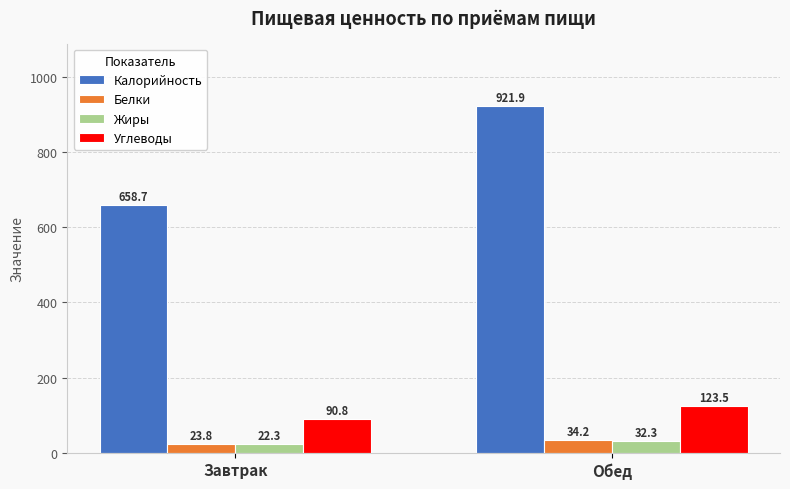

At Обед, list the series in order from largest to smallest.

Калорийность, Углеводы, Белки, Жиры